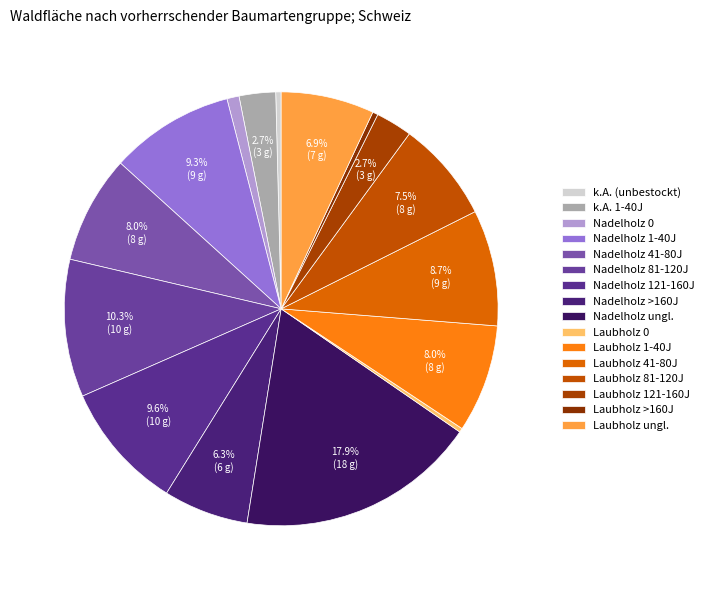

How many slices are in this pie chart?

16